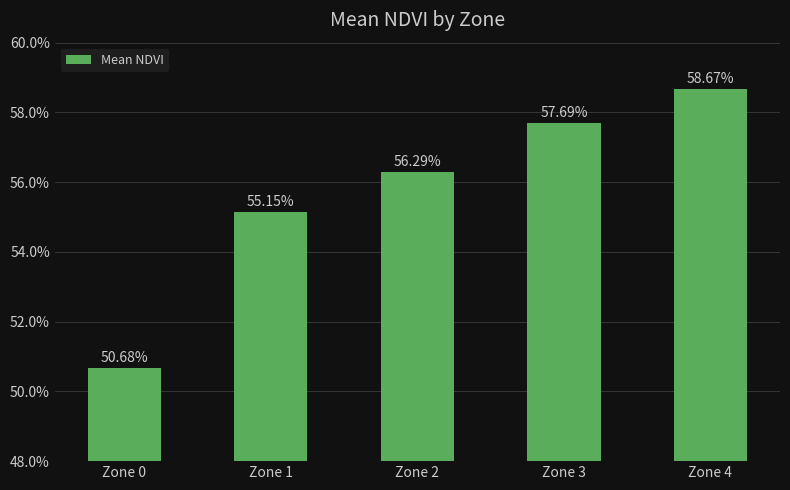

The chart shows a value of 0.2 at Zone 2. True or false?

False